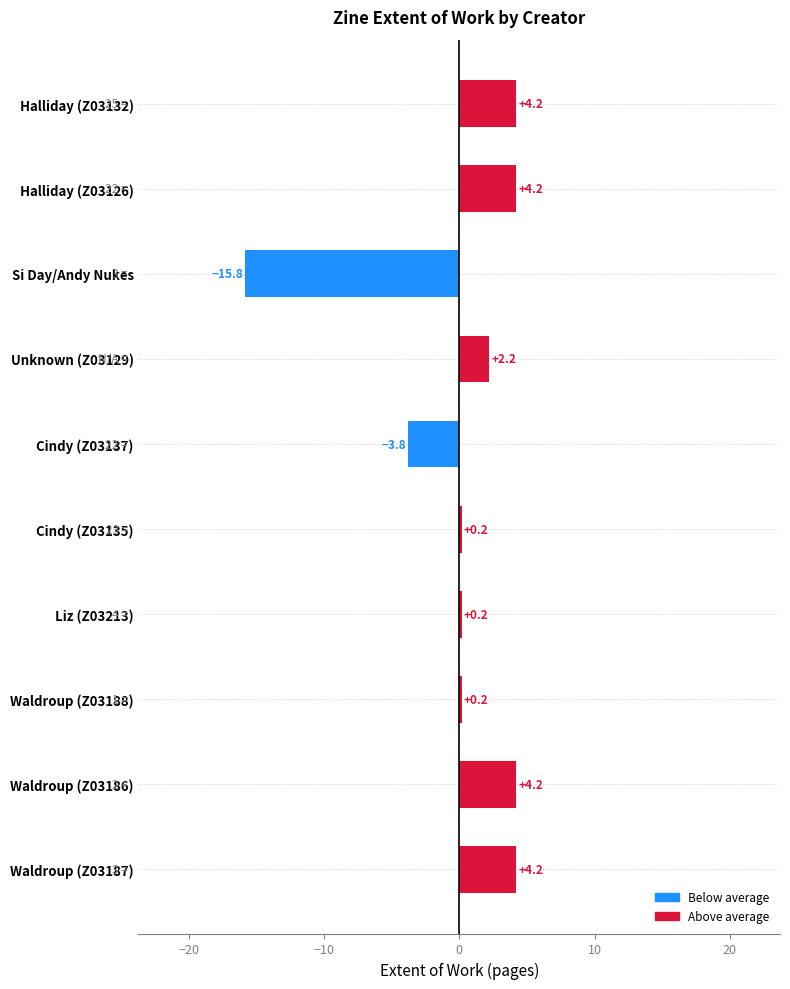

Reading bottom to top, what are all the values shown in this chart?

4.2	4.2	0.2	0.2	0.2	-3.8	2.2	-15.8	4.2	4.2